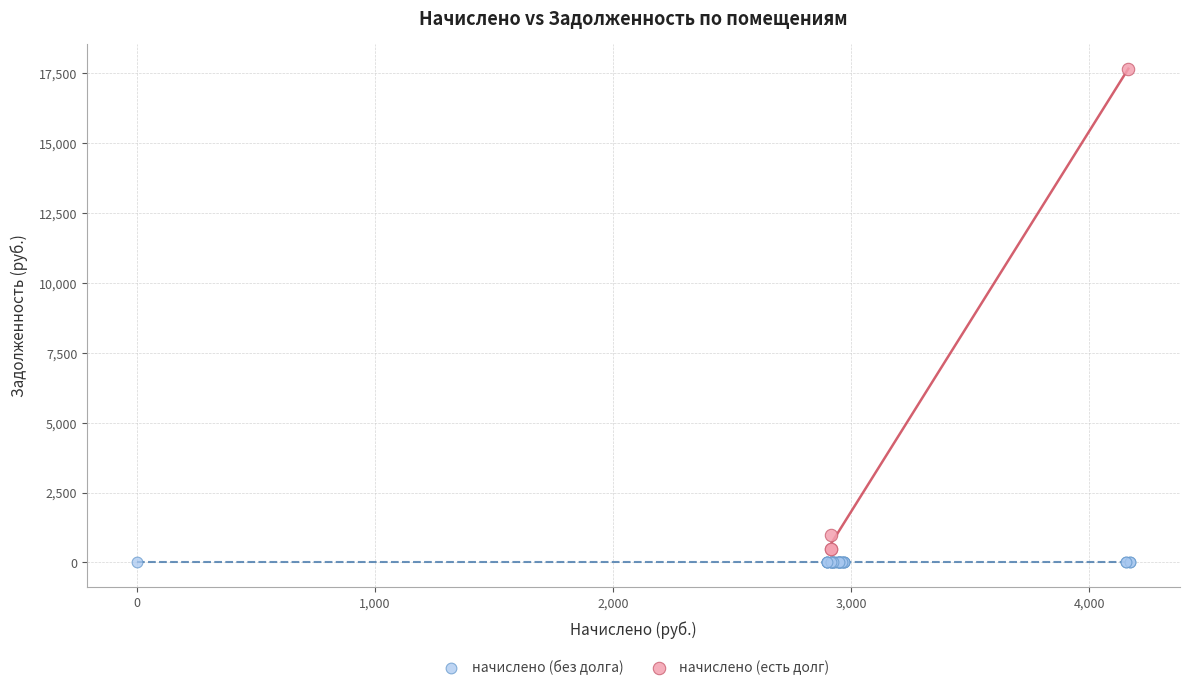

Which series contains the highest Y value?

начислено (есть долг)